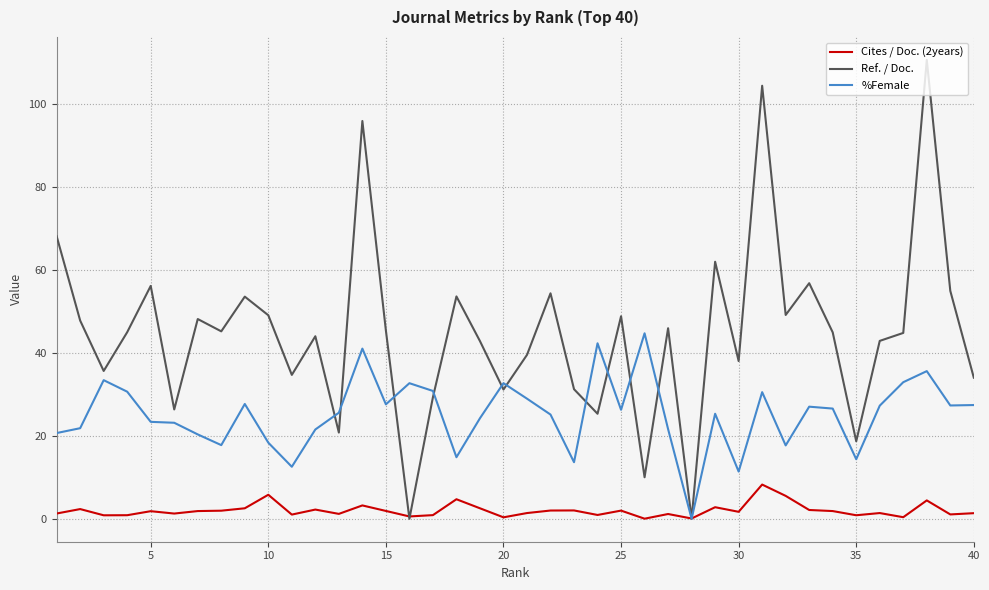

What is the maximum value shown in the chart?

110.6